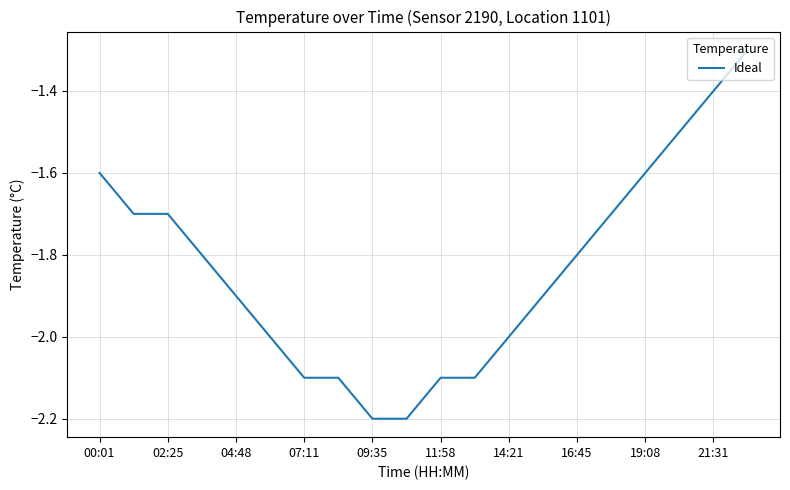

What is the maximum value shown in the chart?

-1.3